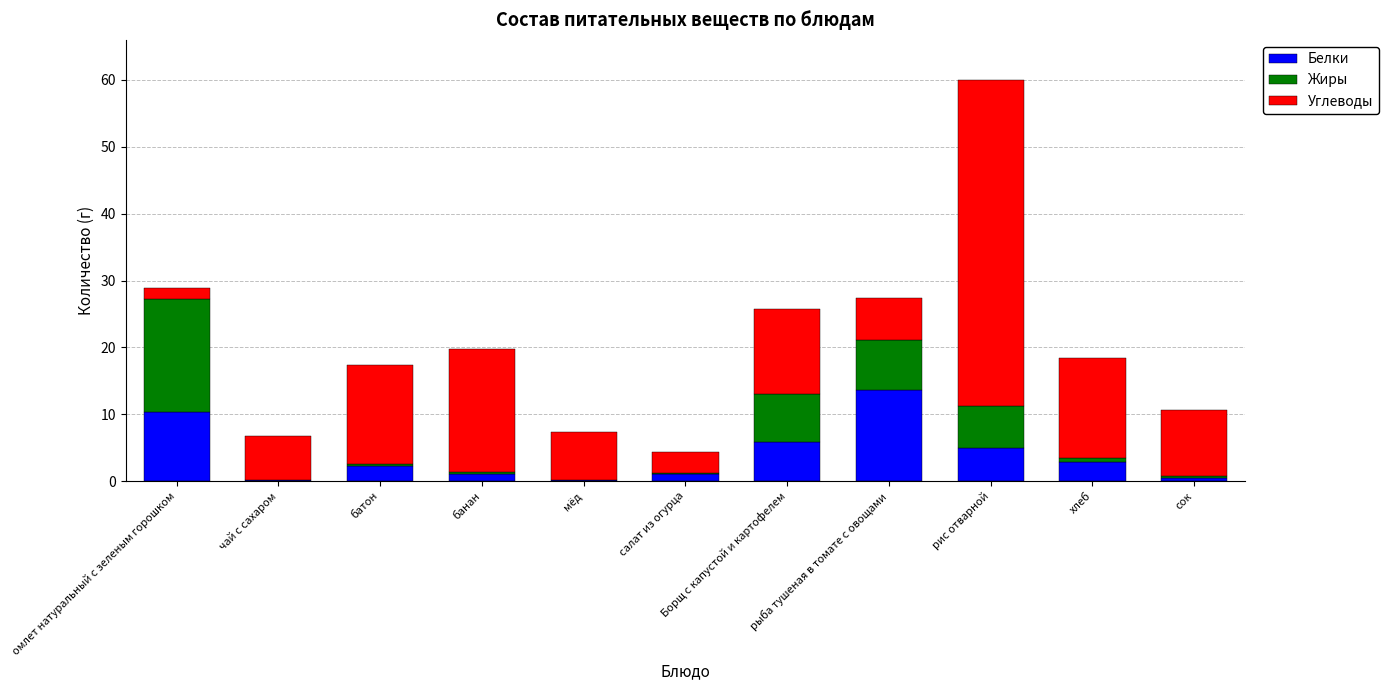

What is the maximum value for Белки?

13.7